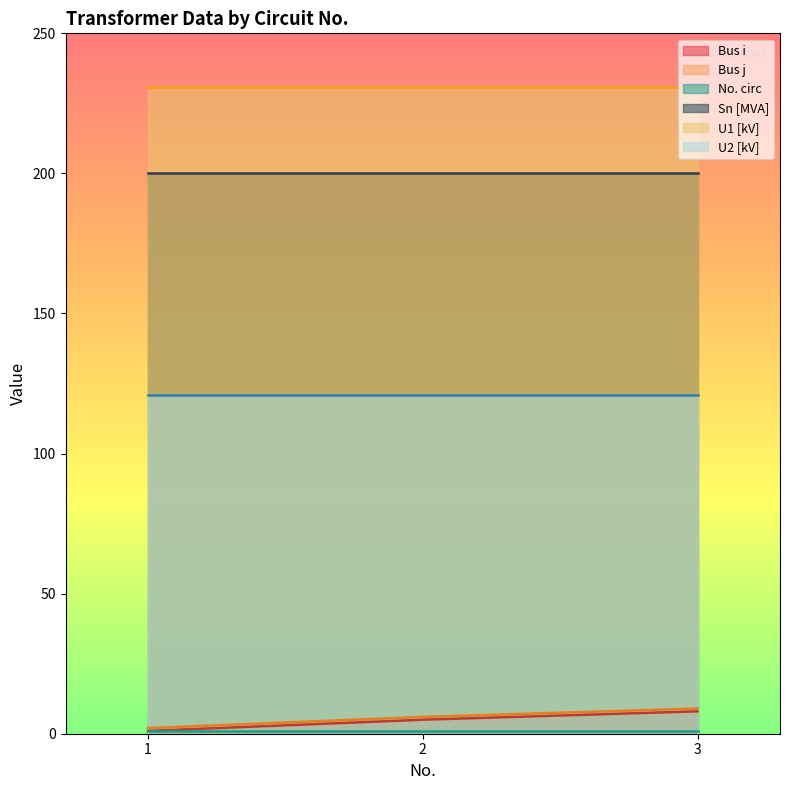

What is the value of the U2 [kV] point at the 2nd from the left?

121